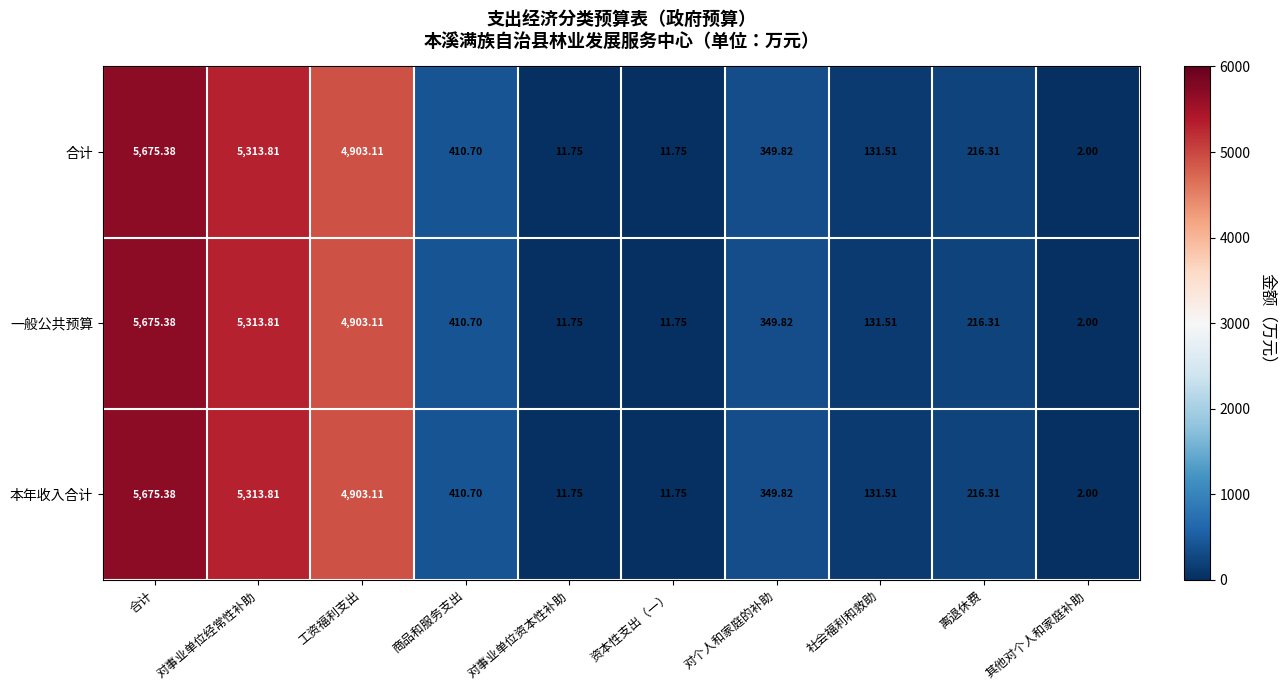

At which category is the sum across all series the highest?

合计